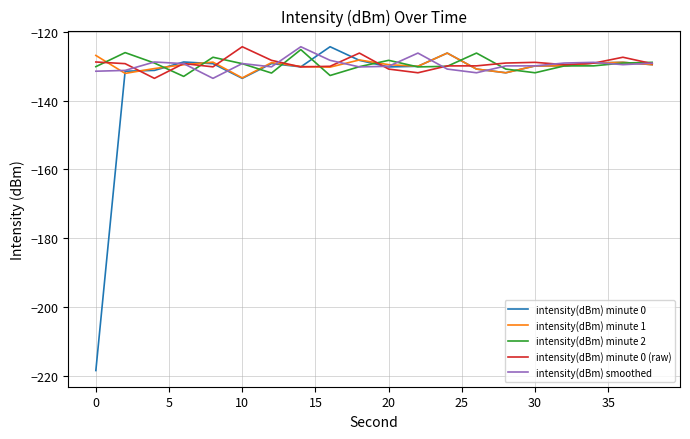

How many lines are shown in the chart?

5